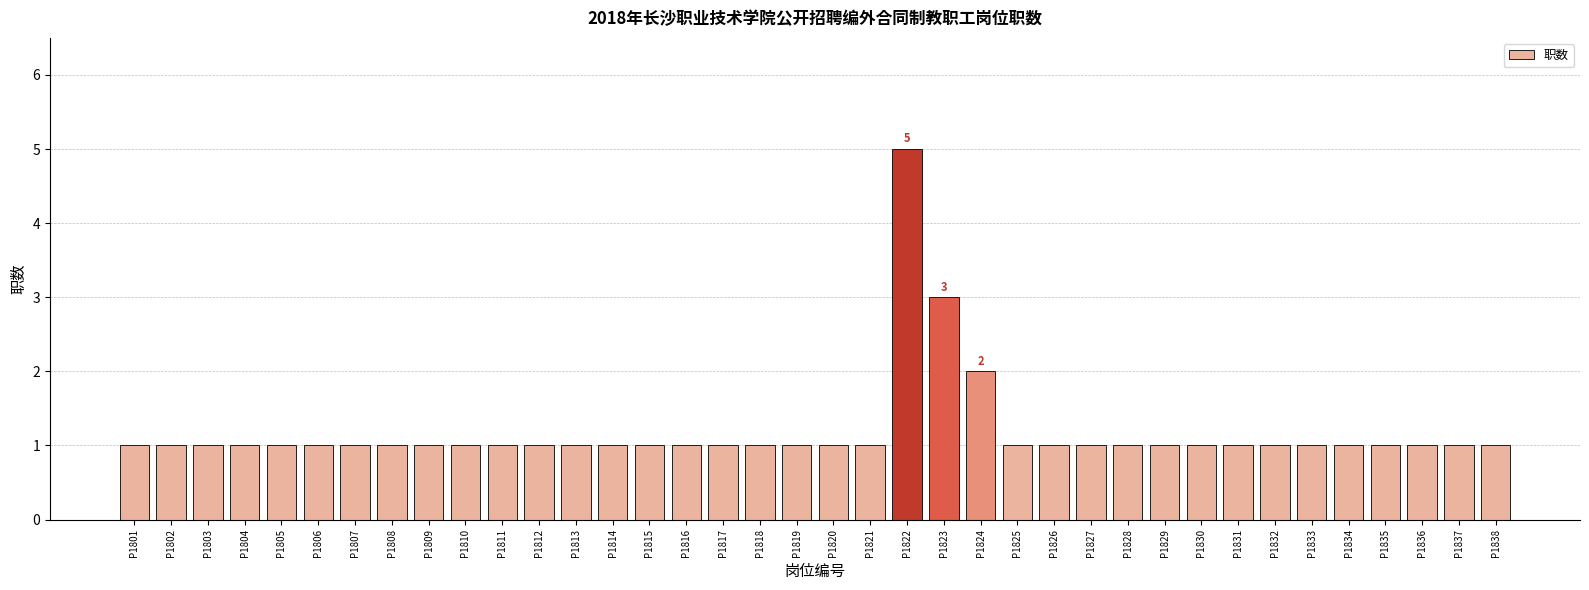

What is the value of the 20th bar from the left?

1